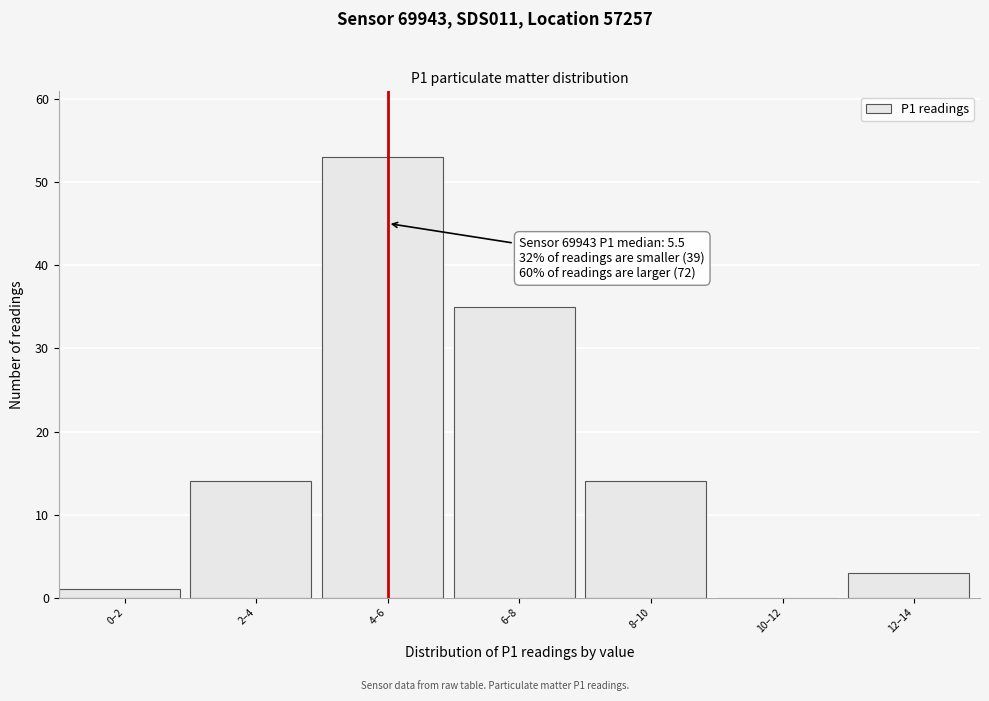

Reading right to left, extract all data points from this chart.

12–14=3	10–12=0	8–10=14	6–8=35	4–6=53	2–4=14	0–2=1